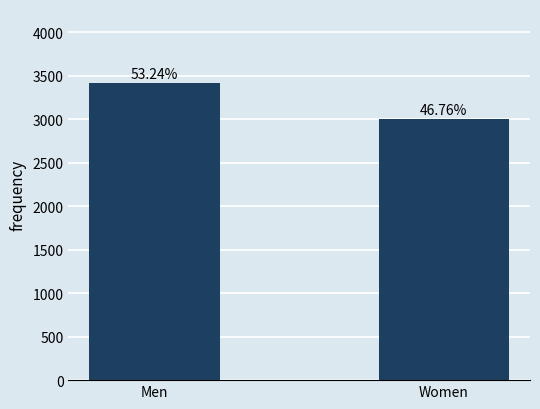

How many bars are there in total?

2